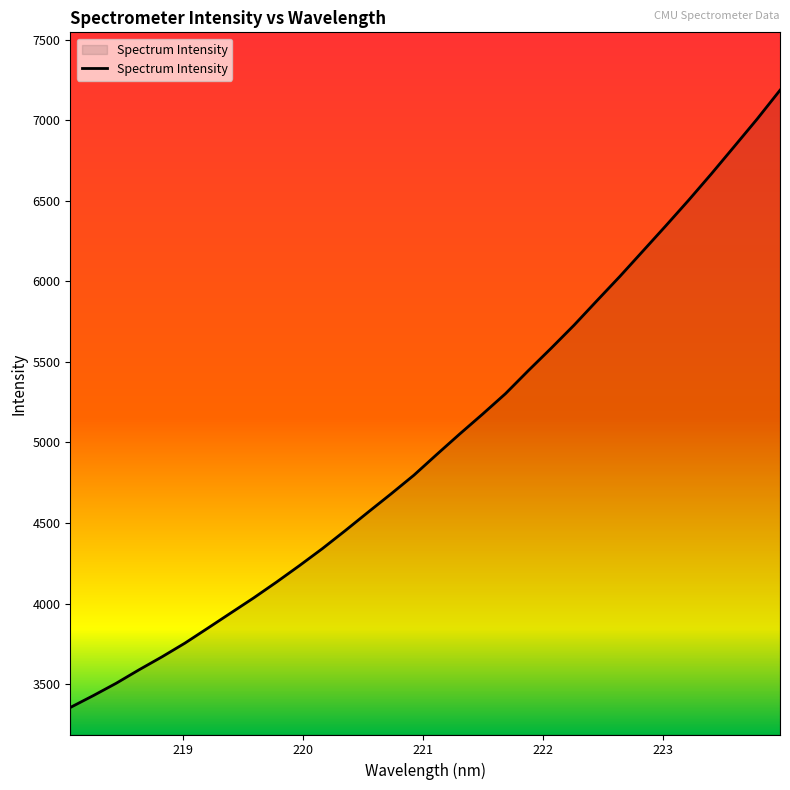

What is the difference between the maximum and minimum values?

3831.9